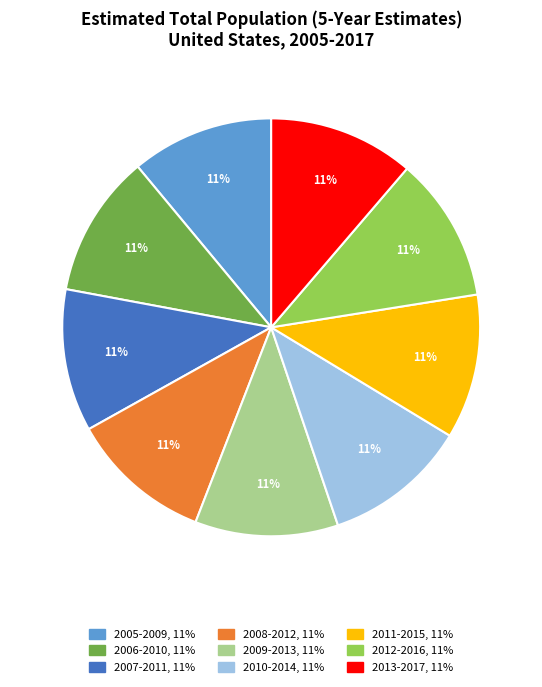

Does any single category account for the majority?

No